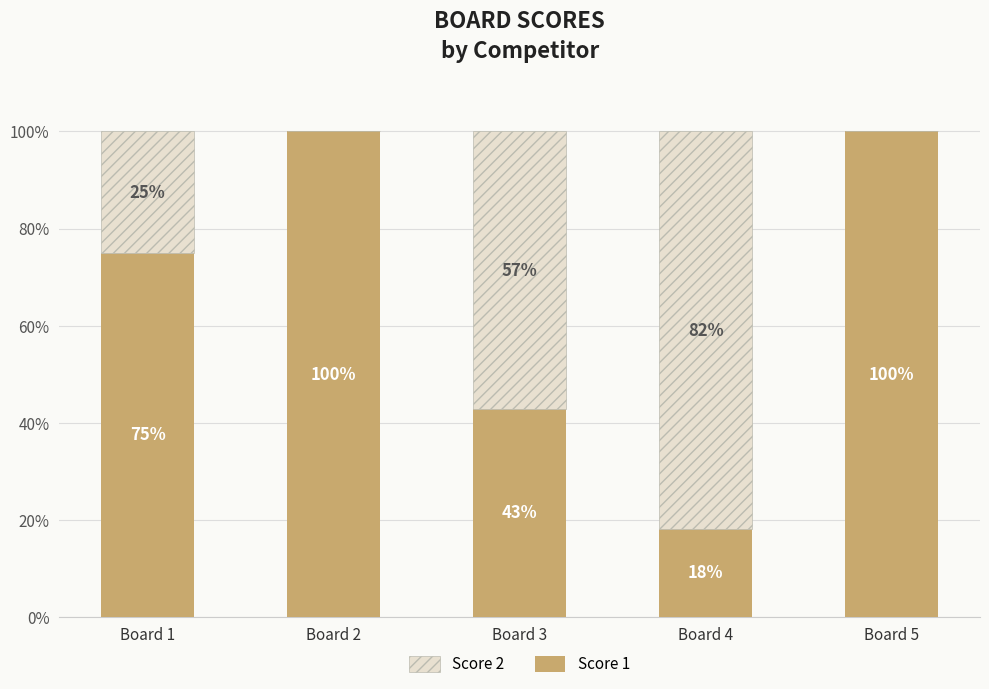

What is the highest value of the Score 1 series?

100.0